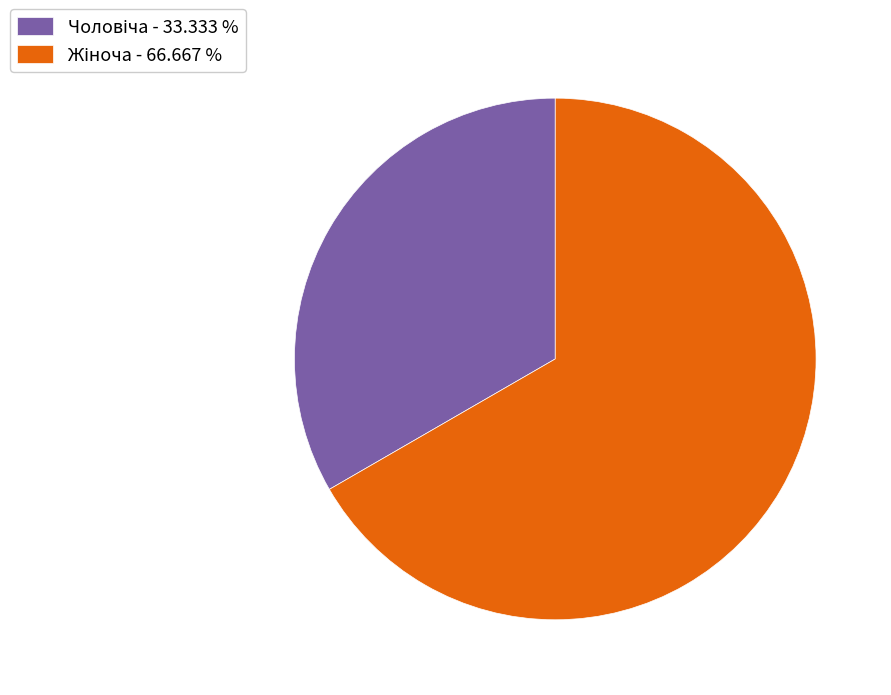

Is there a majority slice in this chart?

Yes